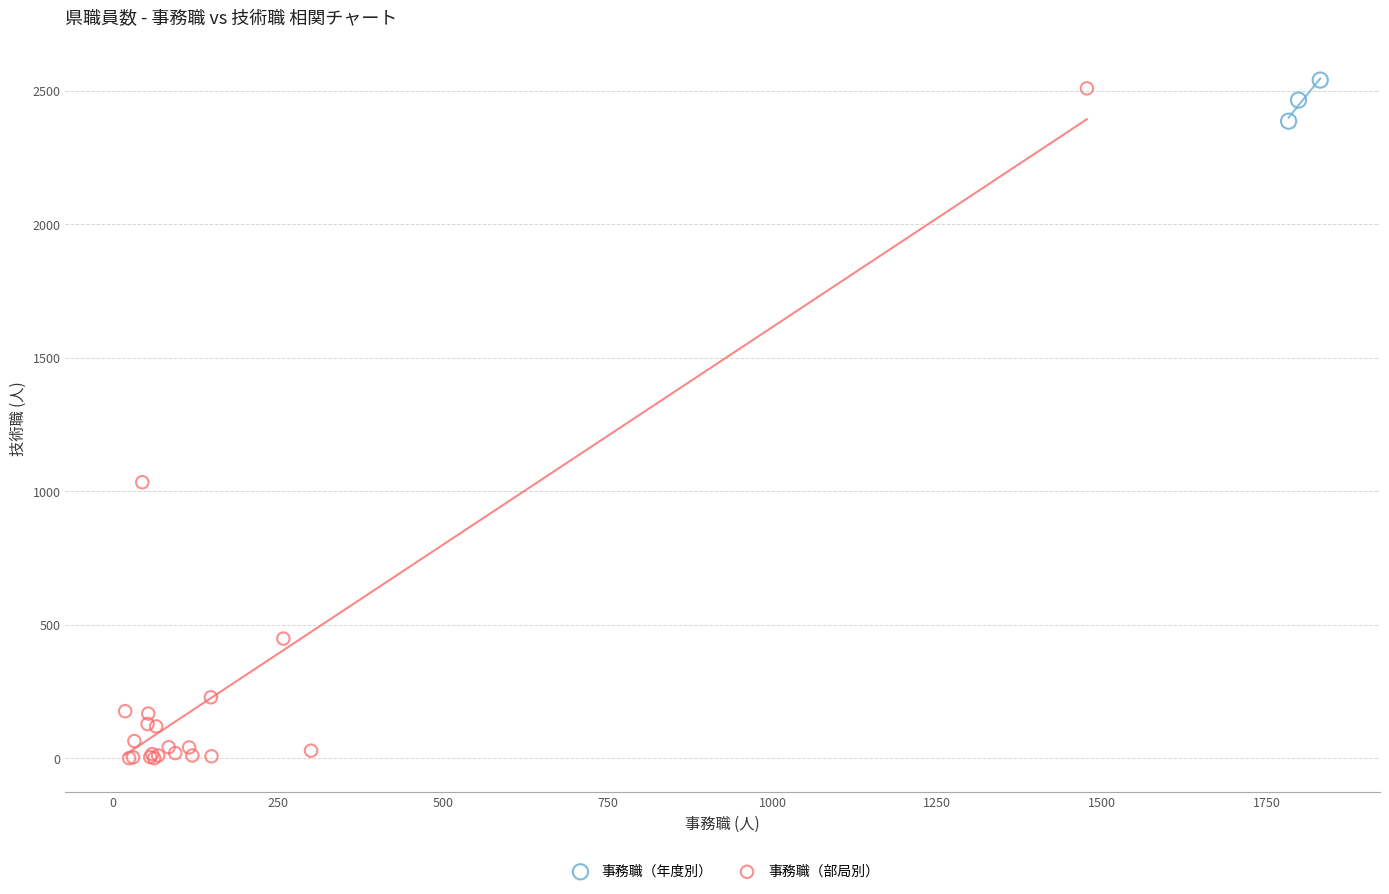

Which series reaches the maximum Y coordinate?

事務職（年度別）